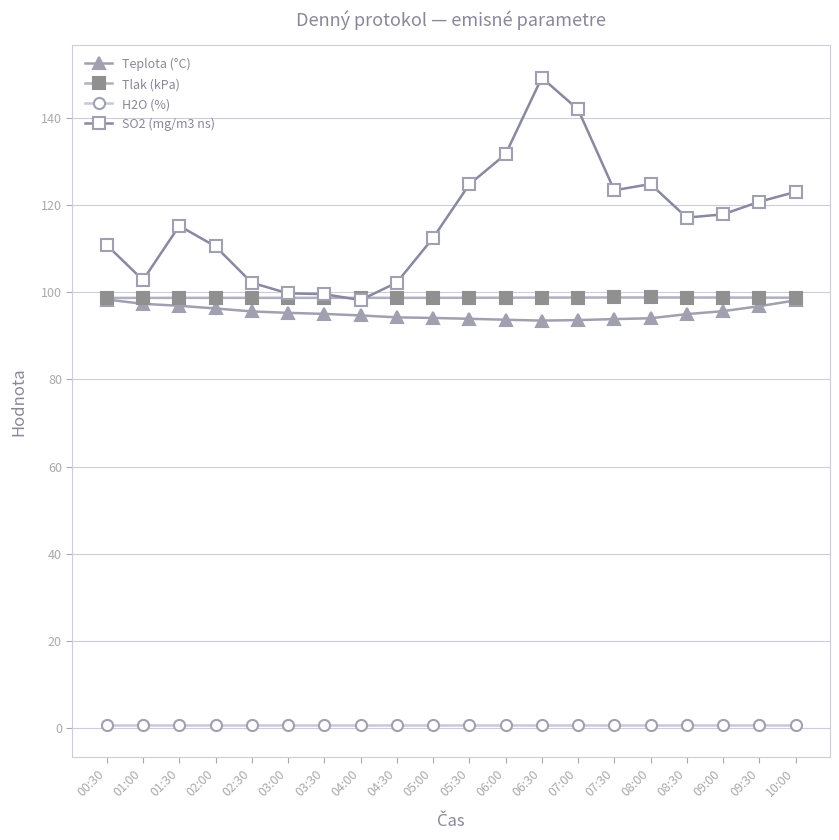

Which series has the largest total across all categories?

SO2 (mg/m3 ns)